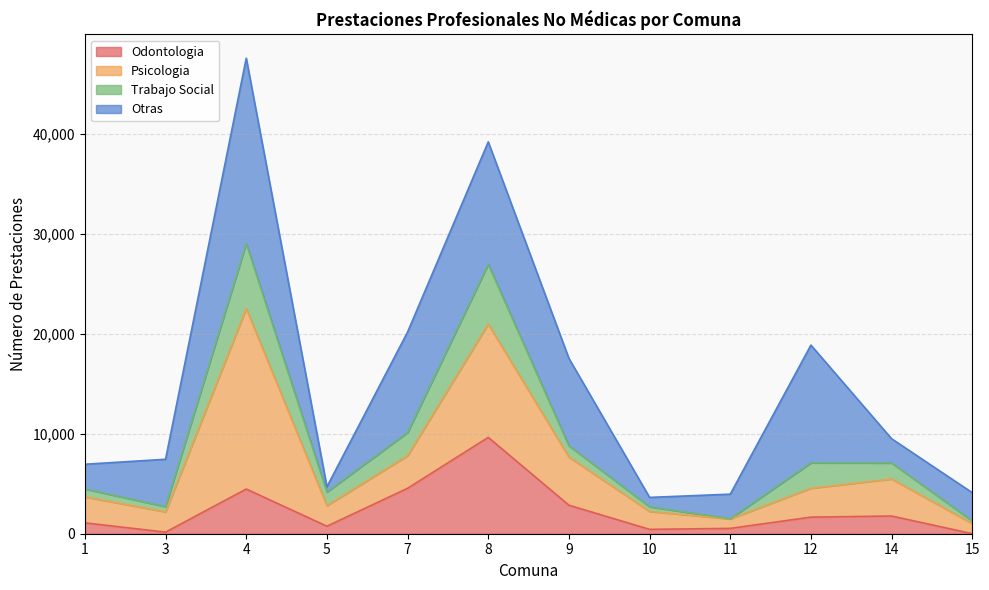

What is the total value across all series at 5?

4693